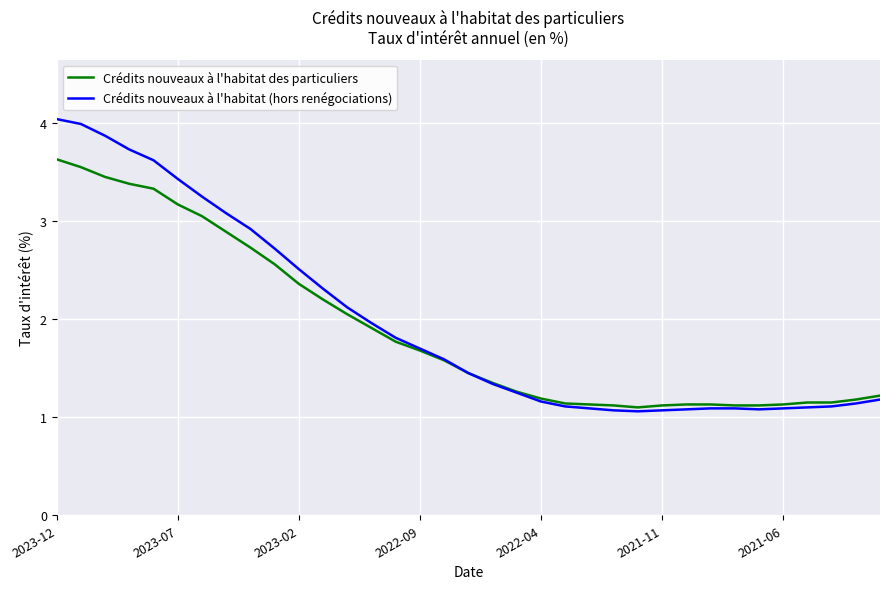

What is the average value of the Crédits nouveaux à l'habitat des particuliers series?

1.9